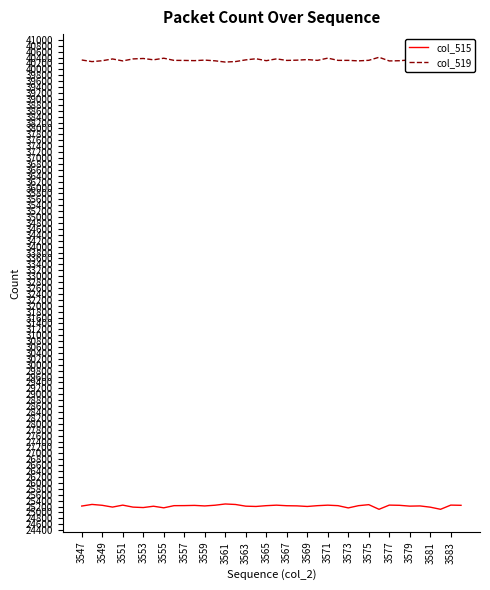

At how many categories does at least one series exceed 34851?

38